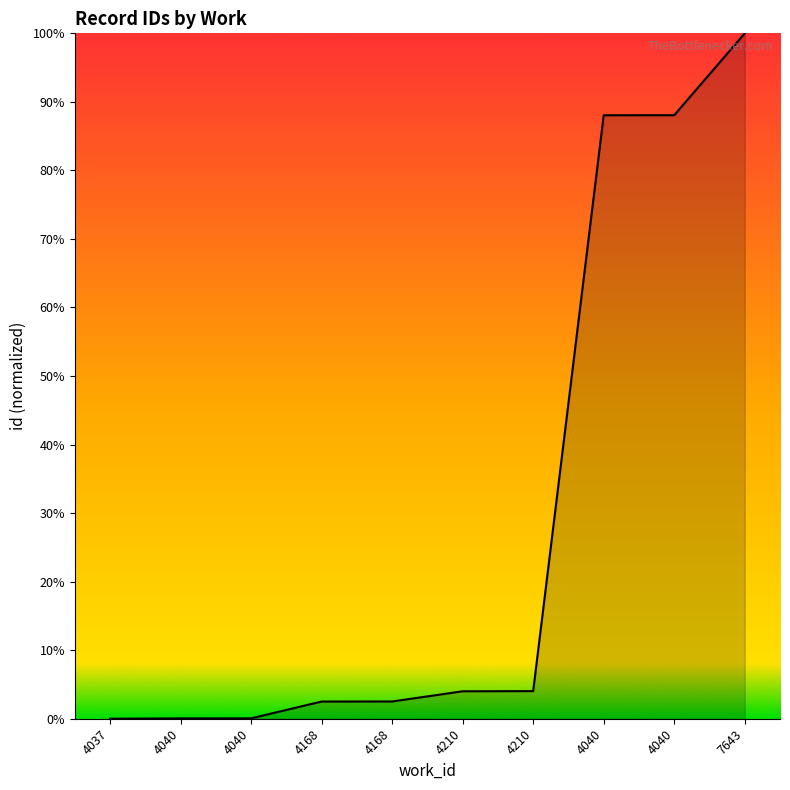

List the labels in order of value, largest first.

7643, 4040, 4040, 4210, 4210, 4168, 4168, 4040, 4040, 4037